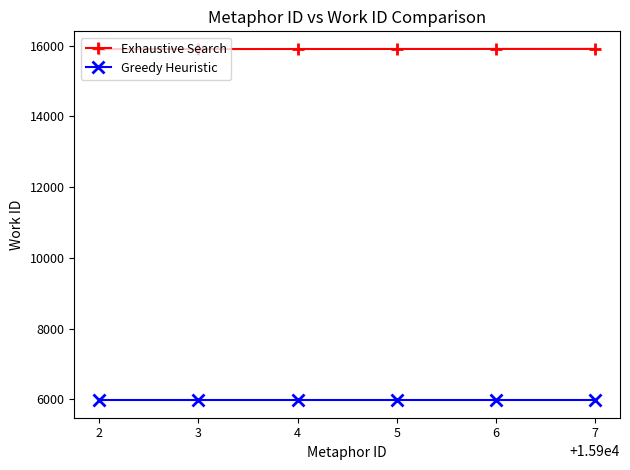

What is the minimum value for Greedy Heuristic?

5976